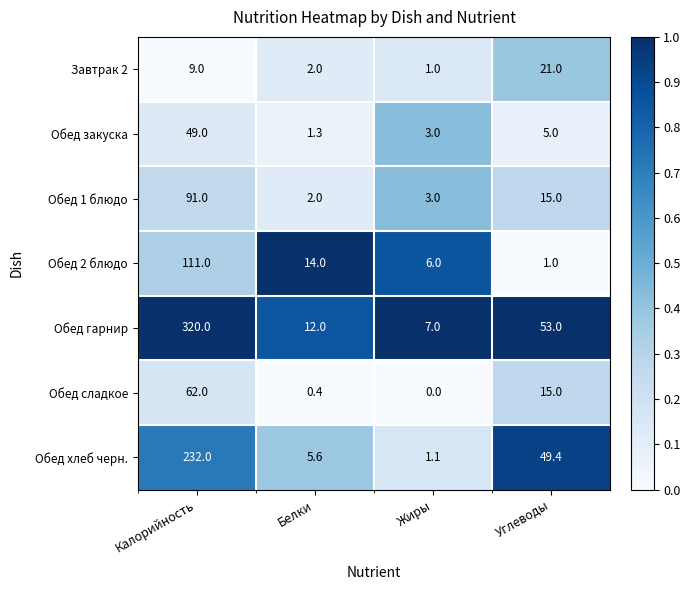

At which category does the chart reach its peak across all series?

Калорийность